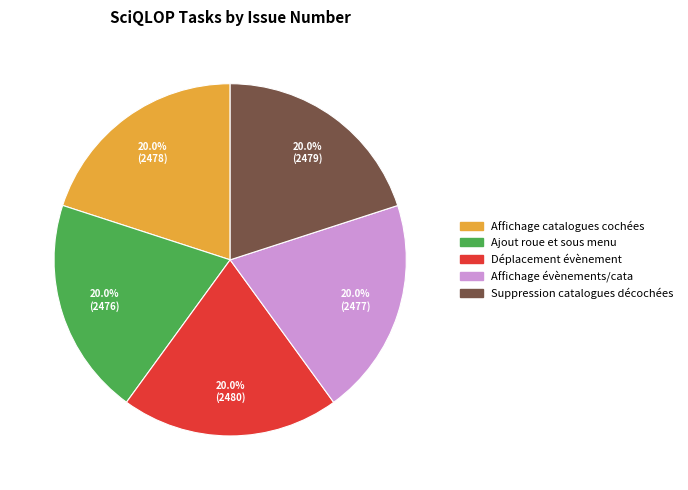

Does any single category account for the majority?

No